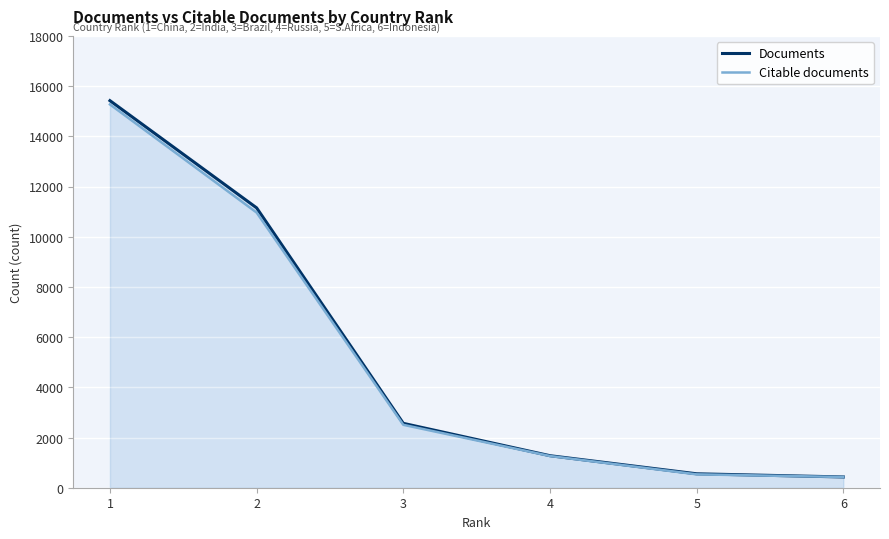

What is the sum of all Citable documents values?

30961